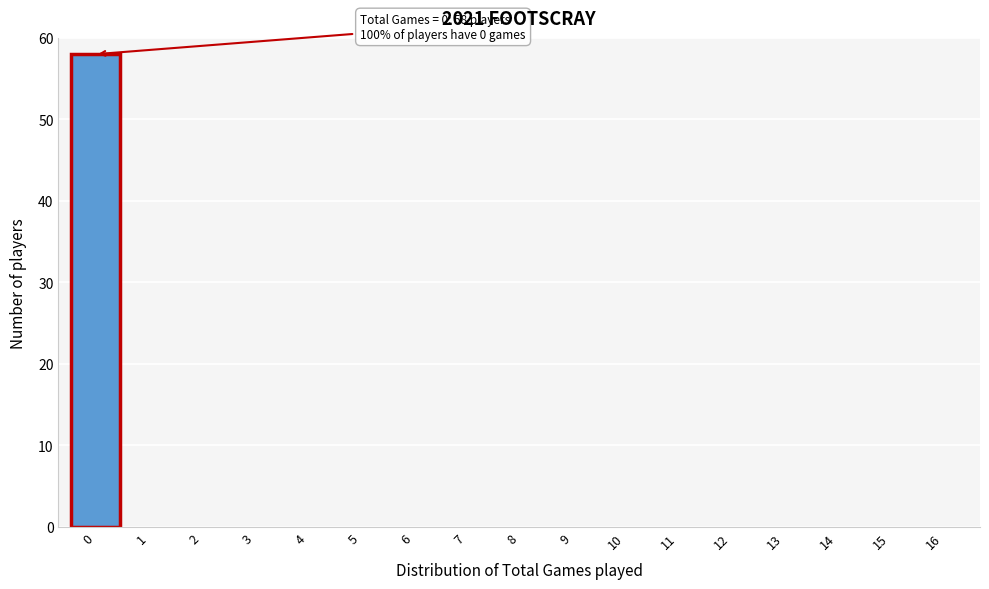

Reading left to right, transcribe all the data shown in this chart.

0=58	1=0	2=0	3=0	4=0	5=0	6=0	7=0	8=0	9=0	10=0	11=0	12=0	13=0	14=0	15=0	16=0